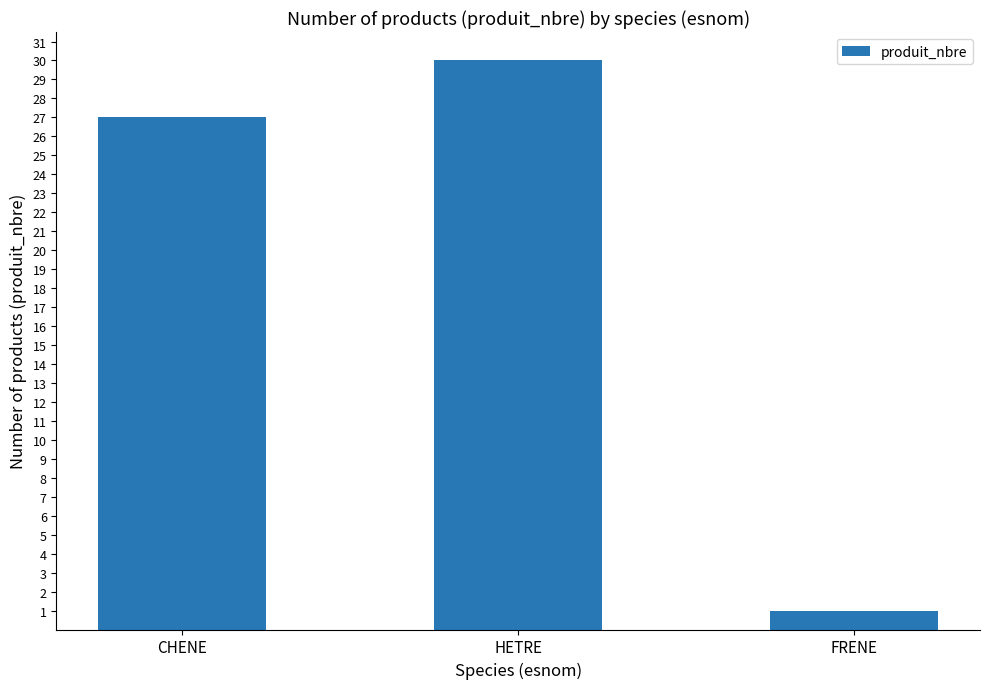

At which category does the chart reach its peak across all series?

HETRE